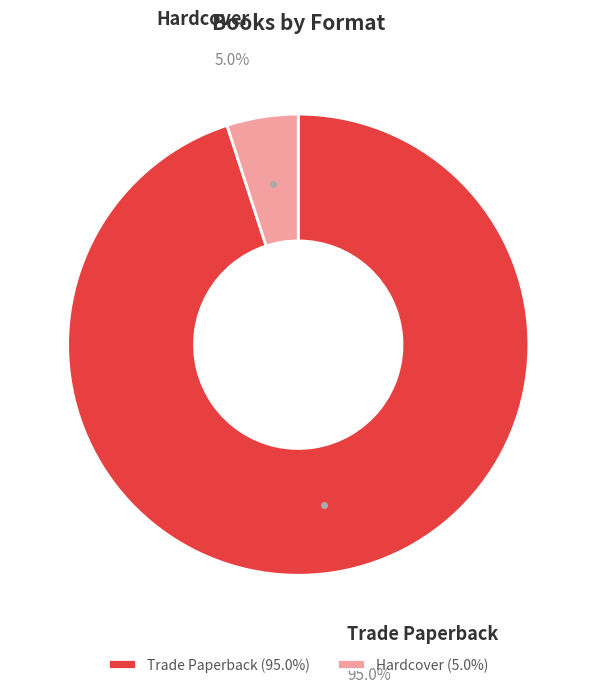

Is it true that Trade Paperback is 80% of the pie?

False